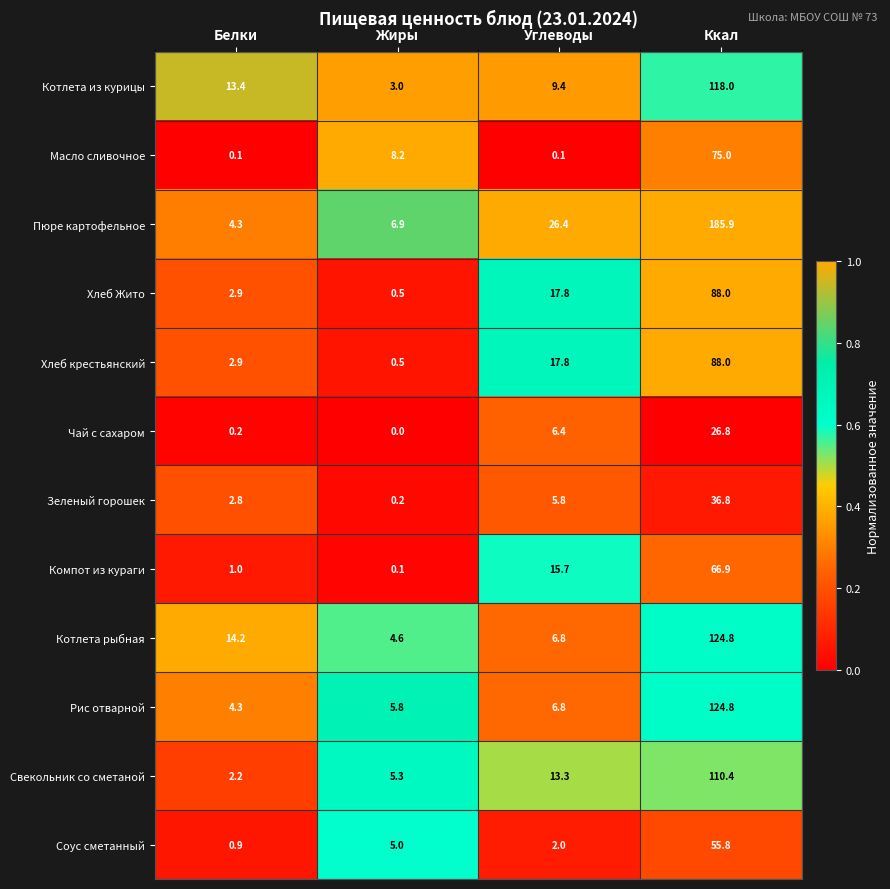

Is it true that Свекольник со сметаной equals 3.6 at Белки?

False